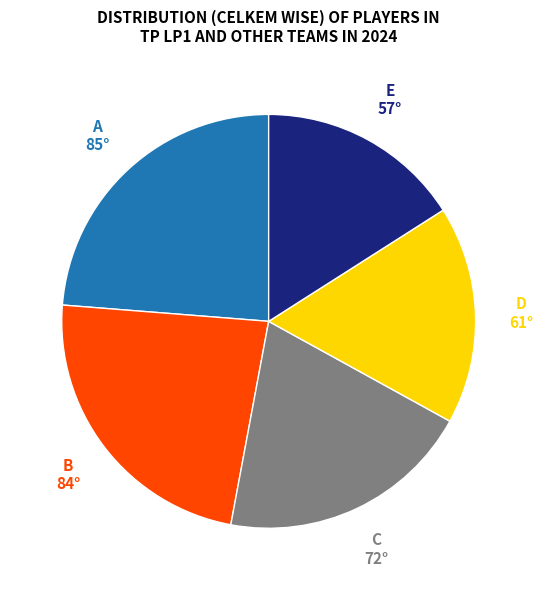

Does any single category account for the majority?

No